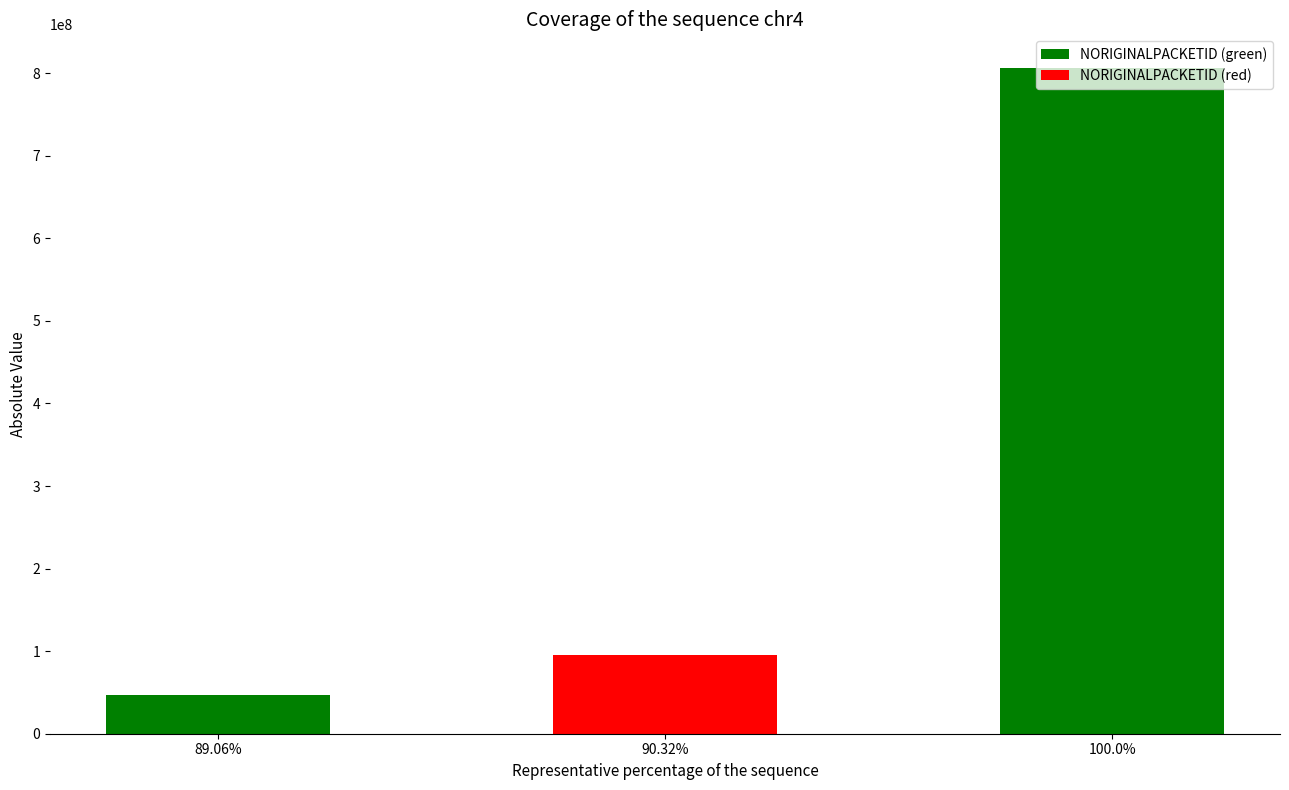

Rank the categories by value from lowest to highest.

89.06%, 90.32%, 100.0%